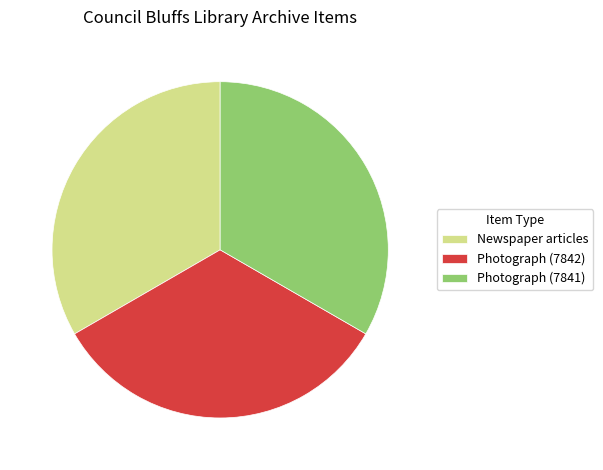

How many slices are in this pie chart?

3